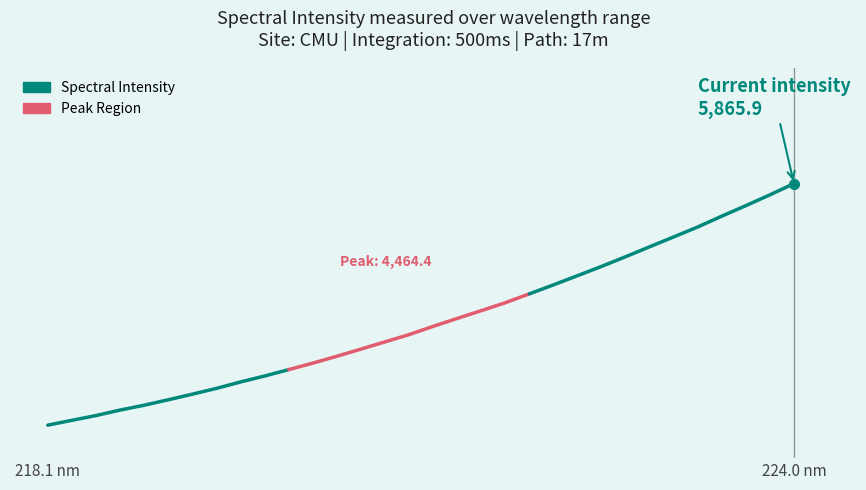

What is the smallest value displayed?

2795.3